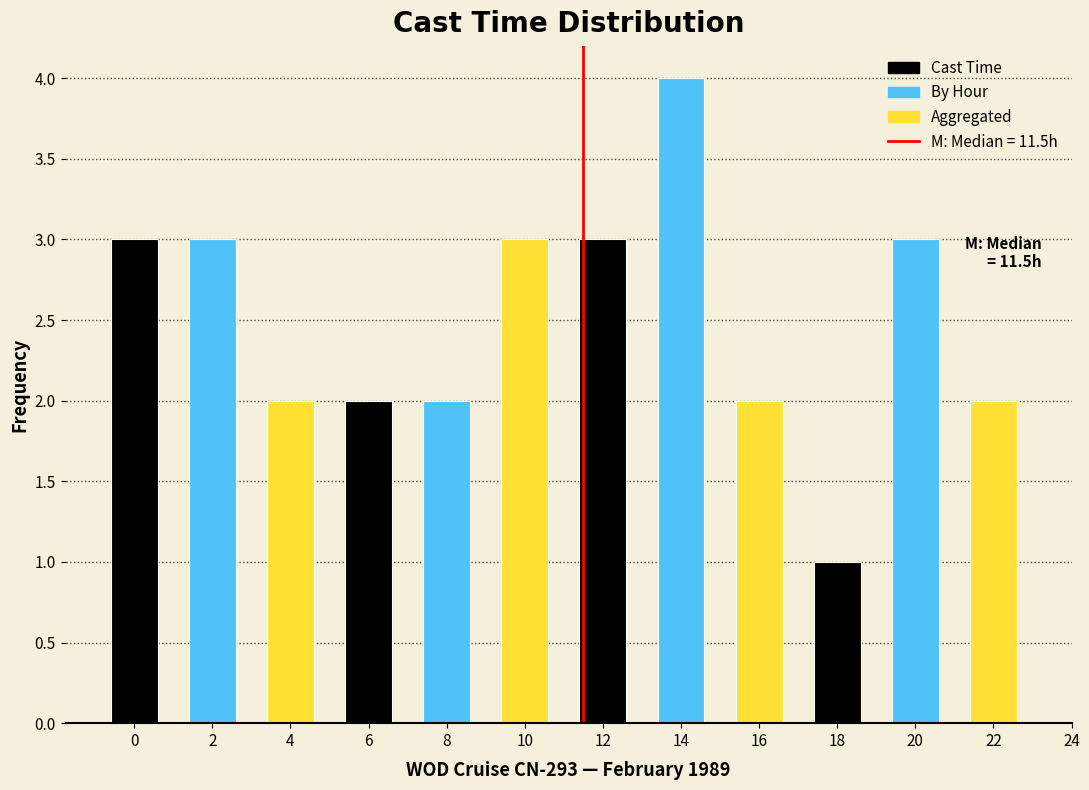

Reading left to right, extract all data points from this chart.

0=3	2=3	4=2	6=2	8=2	10=3	12=3	14=4	16=2	18=1	20=3	22=2